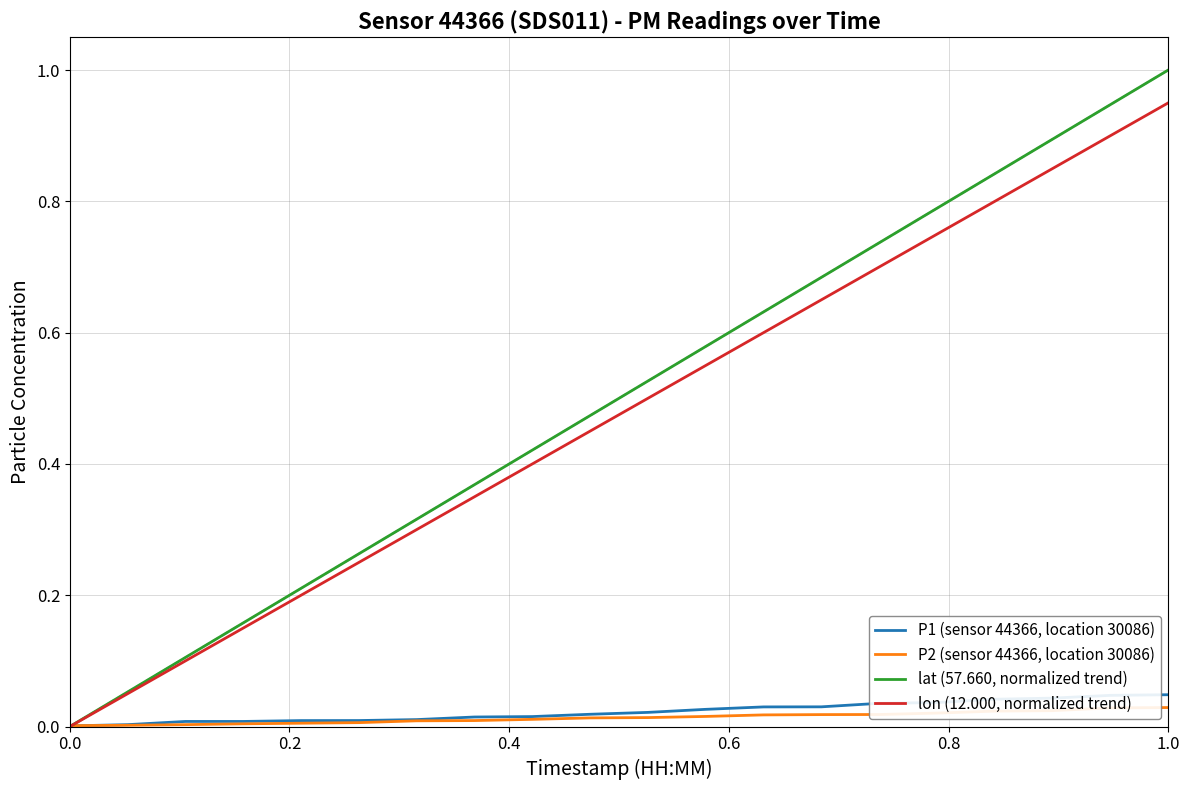

Which series has the widest spread of values?

lat (57.660, normalized trend)